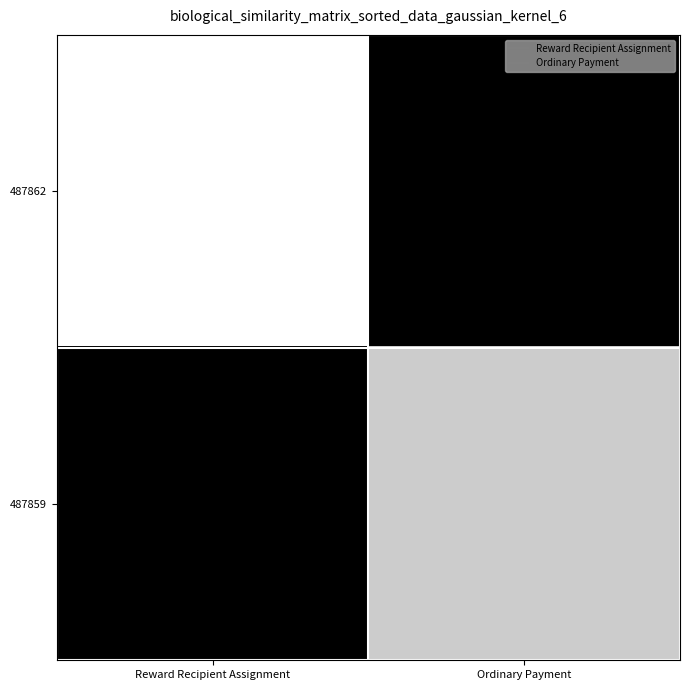

What is the total value across all series at Reward Recipient Assignment?

1.0